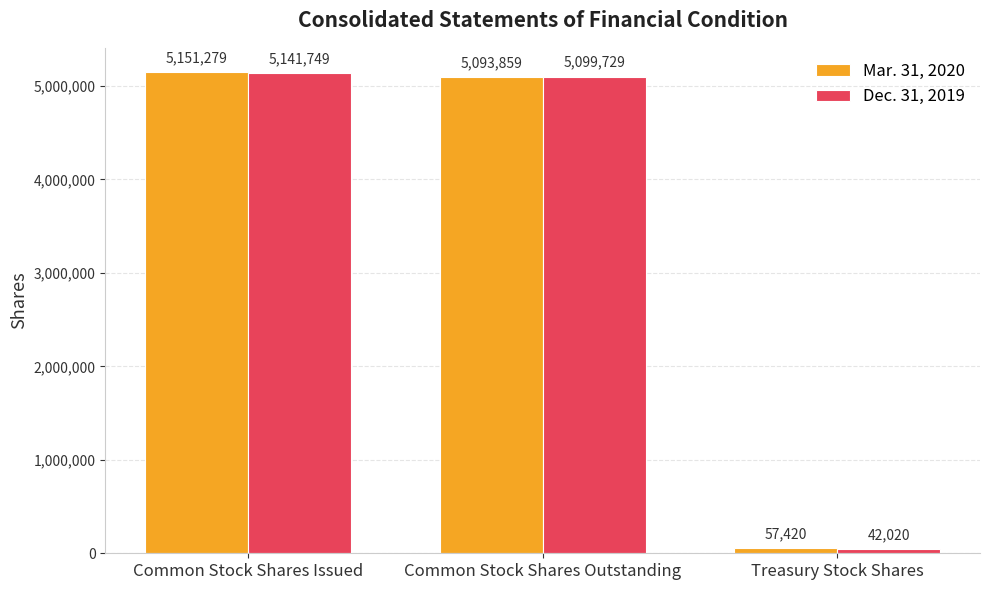

Reading left to right, transcribe all the data shown in this chart.

Mar. 31, 2020: Common Stock Shares Issued=5151279	Common Stock Shares Outstanding=5093859	Treasury Stock Shares=57420
Dec. 31, 2019: Common Stock Shares Issued=5141749	Common Stock Shares Outstanding=5099729	Treasury Stock Shares=42020